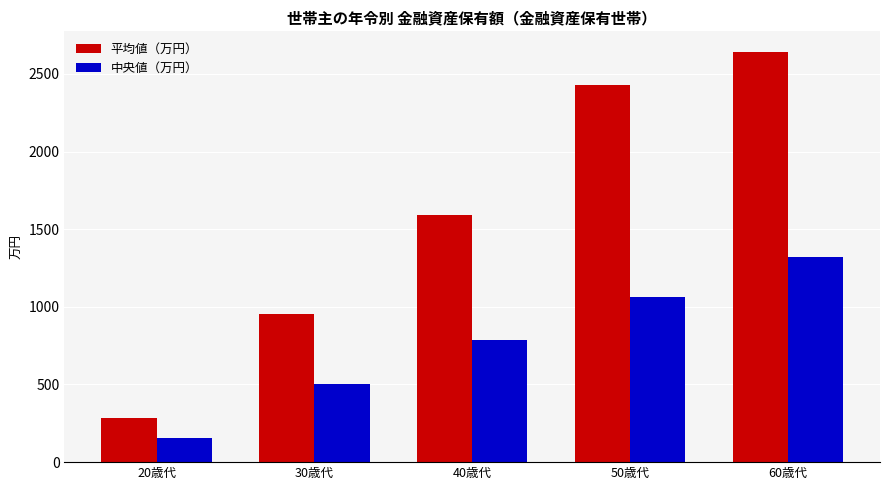

Between 20歳代 and 40歳代, which series saw the biggest shift?

平均値（万円）